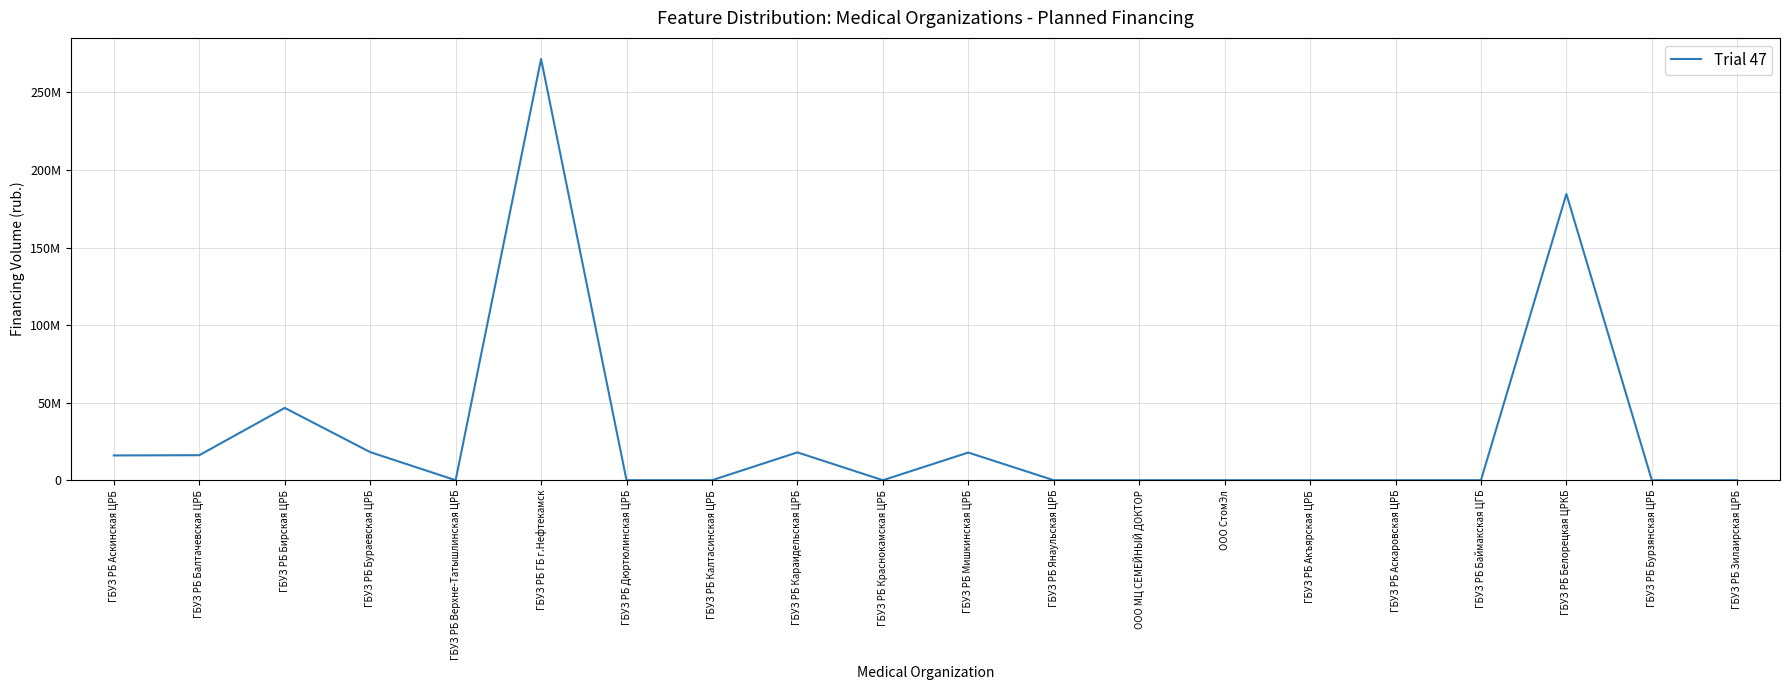

What is the maximum value shown in the chart?

271576416